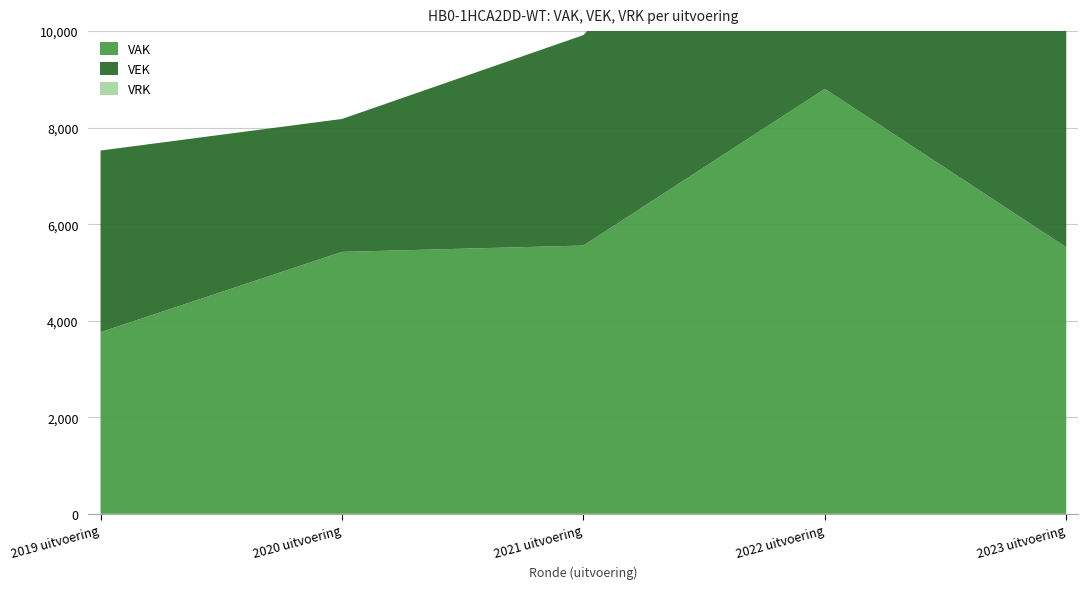

Reading left to right, transcribe all the data shown in this chart.

VAK: 2019 uitvoering=3763	2020 uitvoering=5426	2021 uitvoering=5558	2022 uitvoering=8803	2023 uitvoering=5523
VEK: 2019 uitvoering=3763	2020 uitvoering=2754	2021 uitvoering=4359	2022 uitvoering=6595	2023 uitvoering=6921
VRK: 2019 uitvoering=0	2020 uitvoering=0	2021 uitvoering=0	2022 uitvoering=0	2023 uitvoering=0